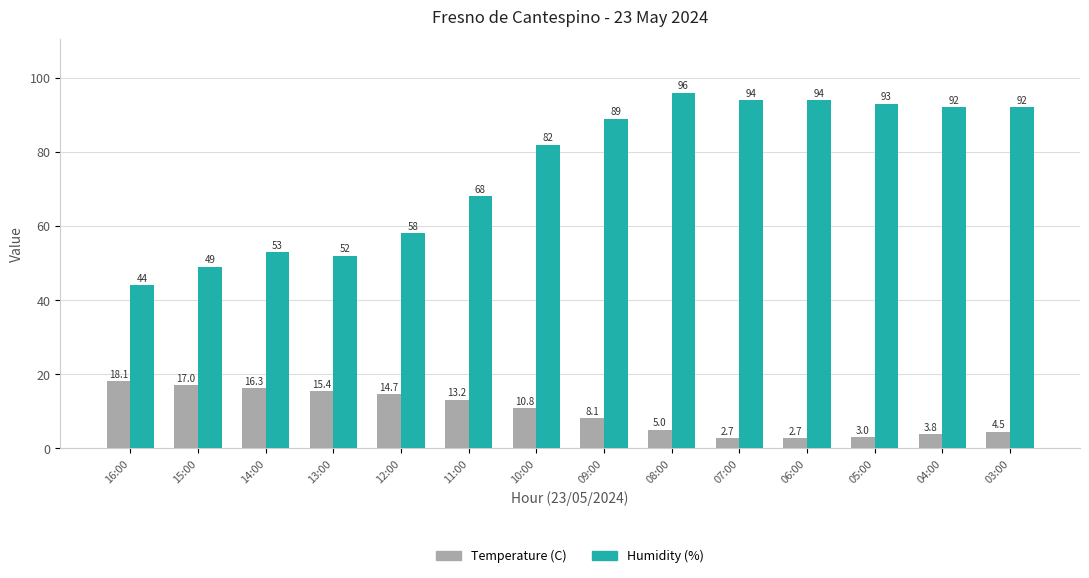

What is the sum of all Temperature (C) values?

135.3